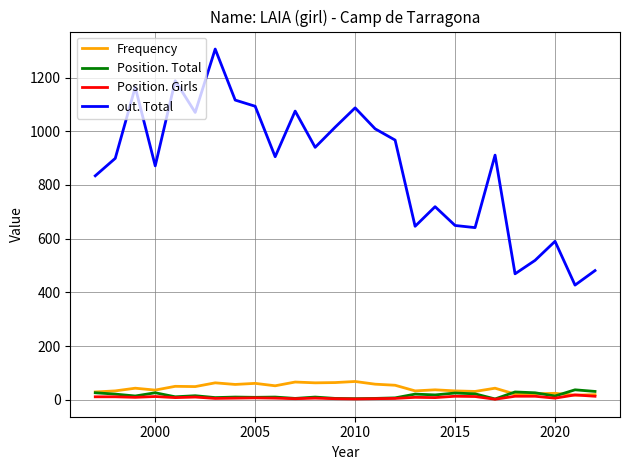

Which series has the widest spread of values?

out. Total